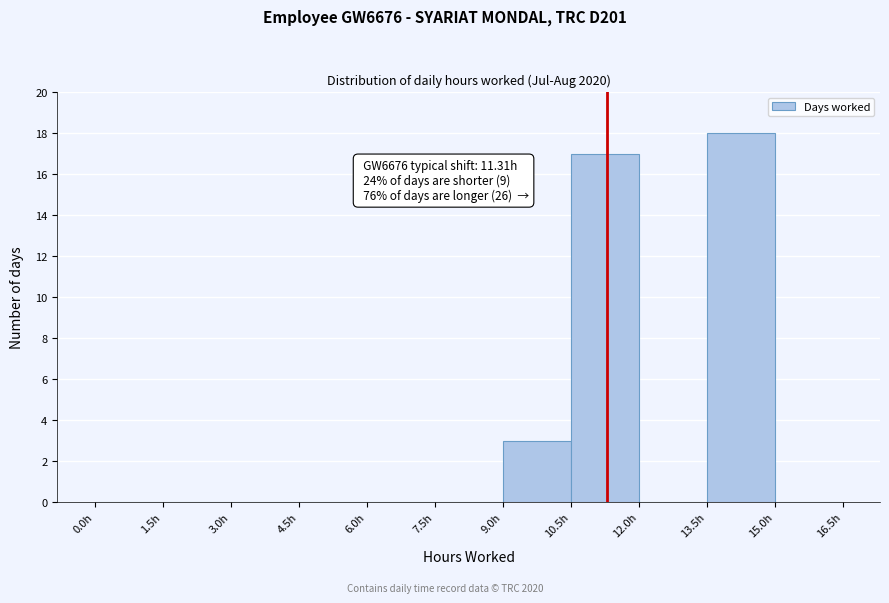

Over which range of the x-axis is the bar tallest?

13.5 to 15.0